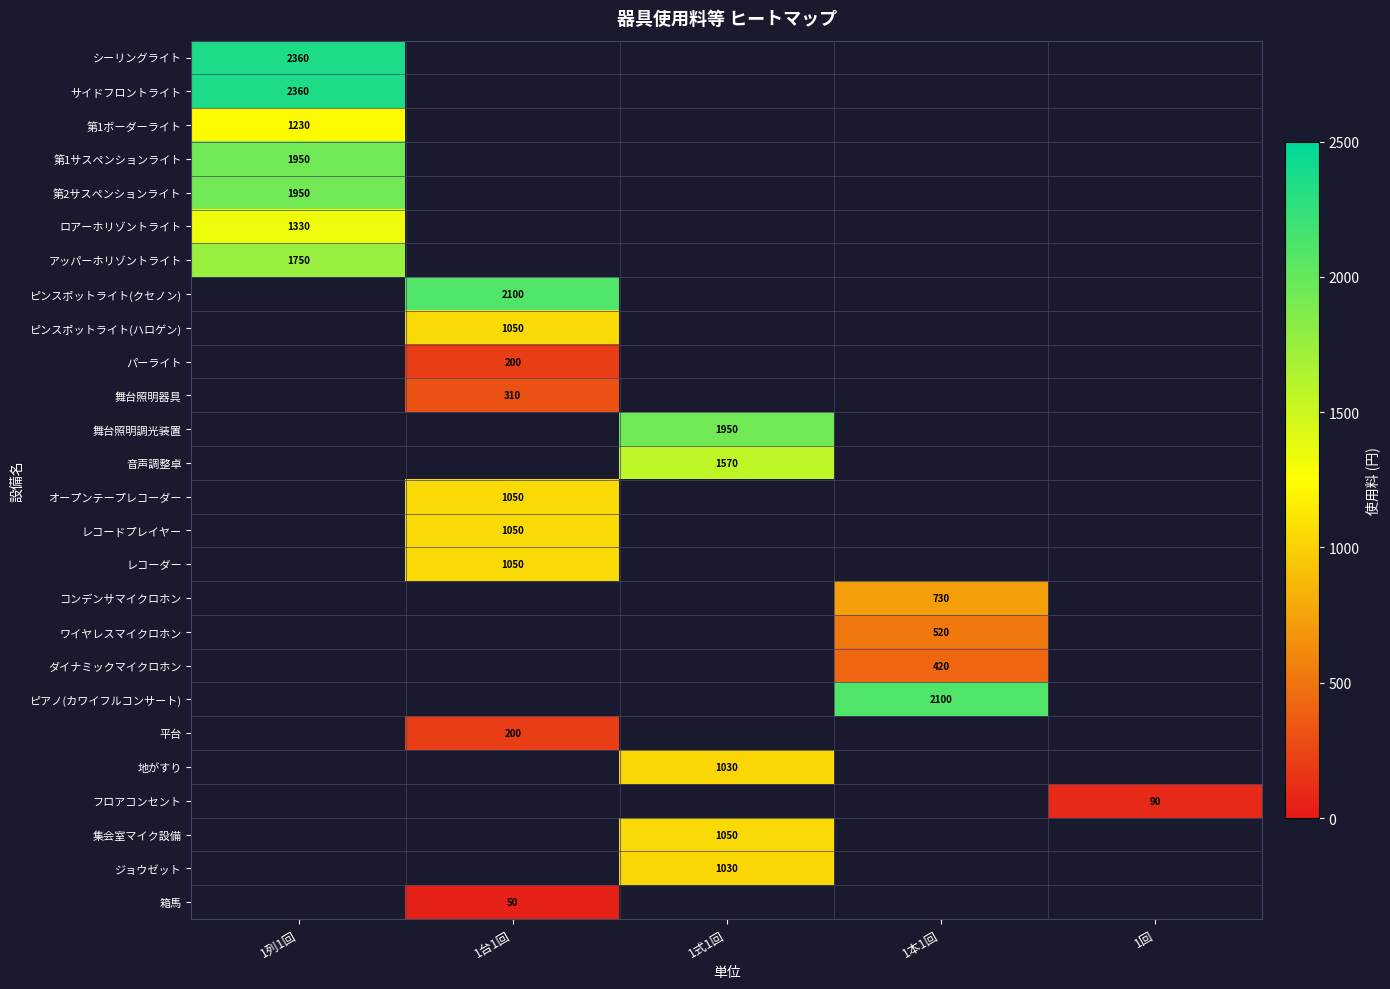

Is it true that 地がすり equals 1030 at 1式1回?

True